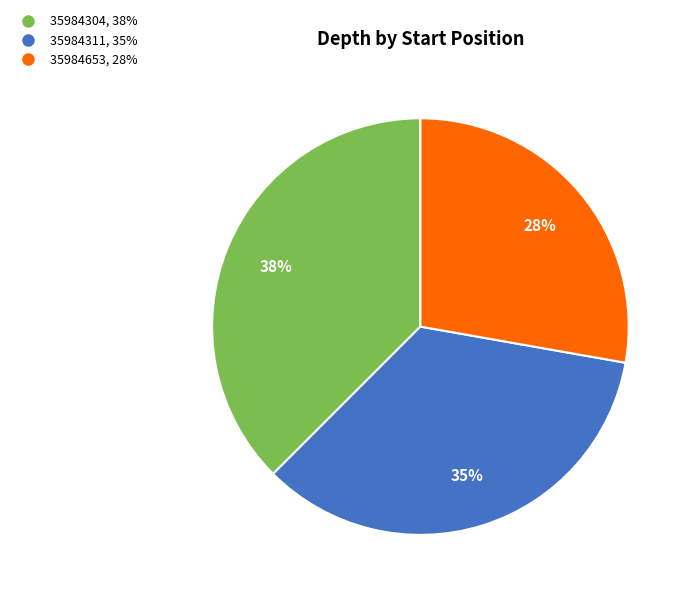

How many segments does this pie chart have?

3